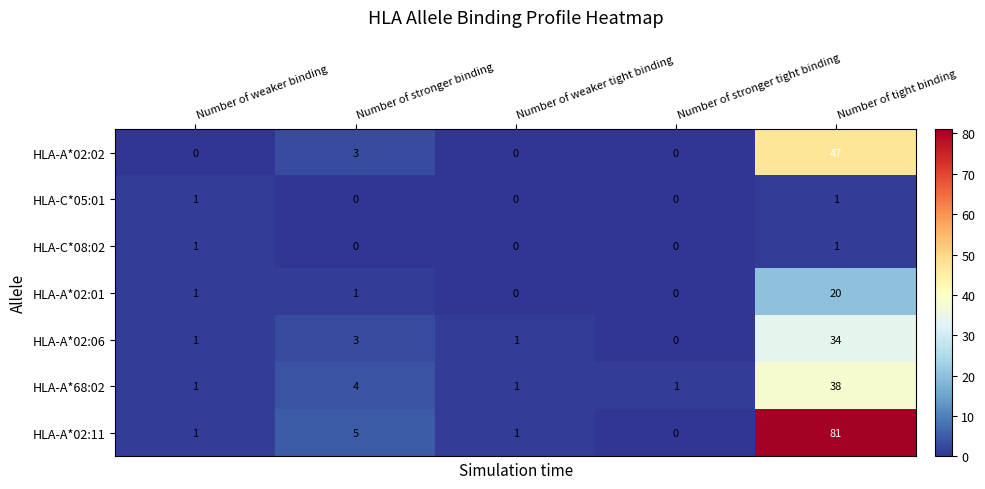

At how many categories does at least one series exceed 55?

1